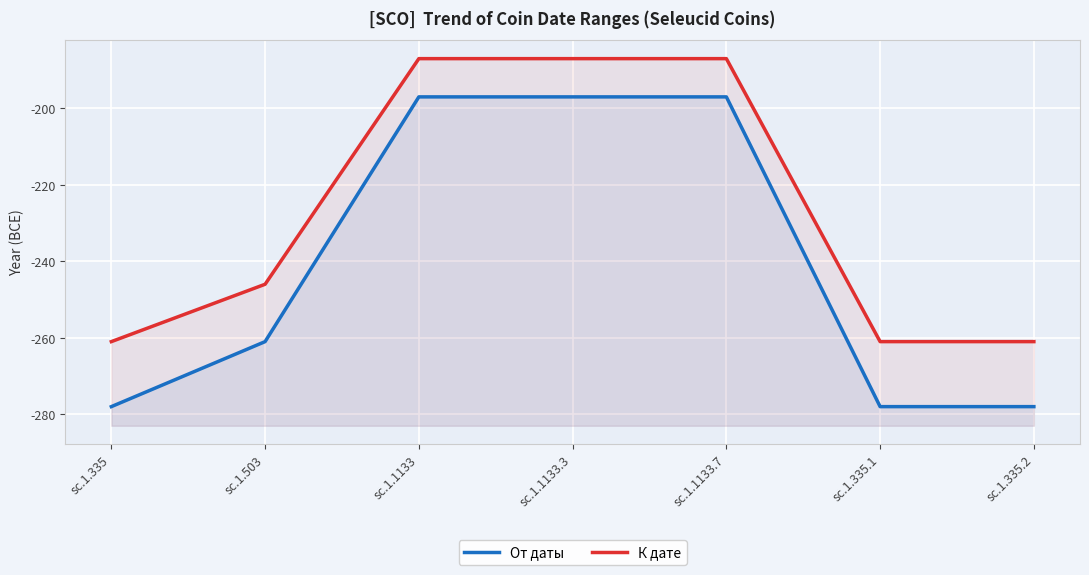

How many От даты values are between -278 and -197?

7